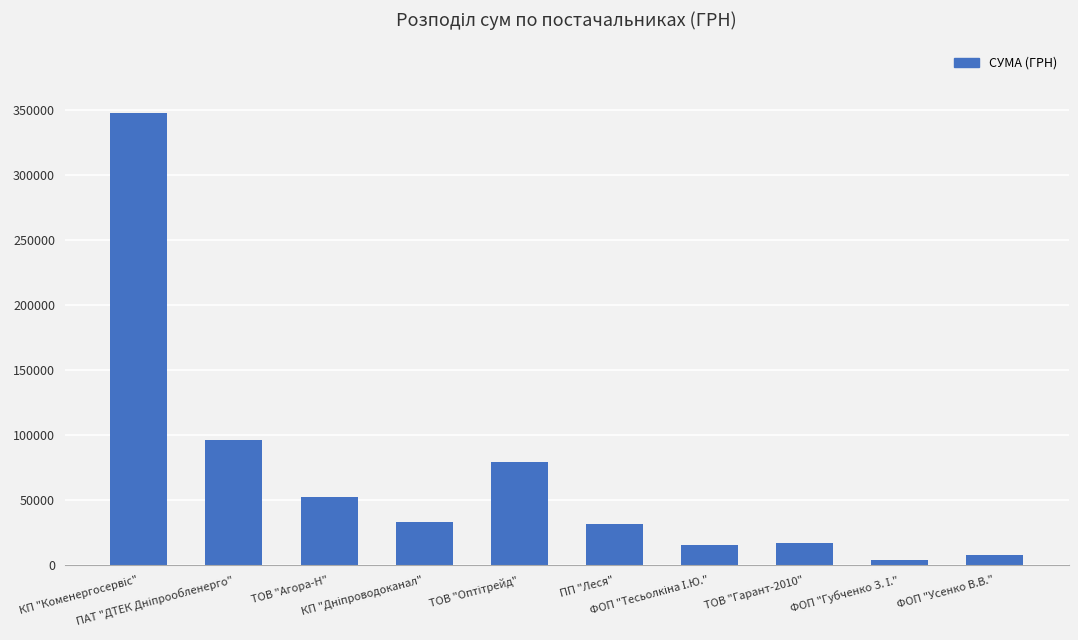

What is the difference between the maximum and minimum values?

343337.5